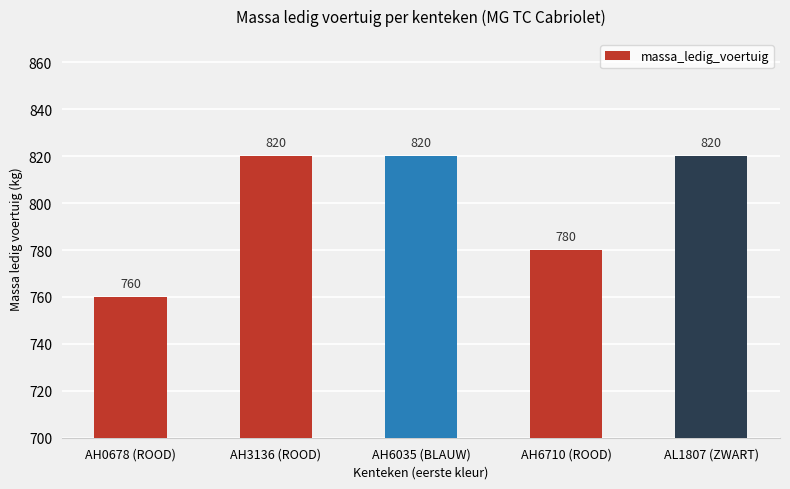

Is it true that the value at AL1807 (ZWART) is 820?

True